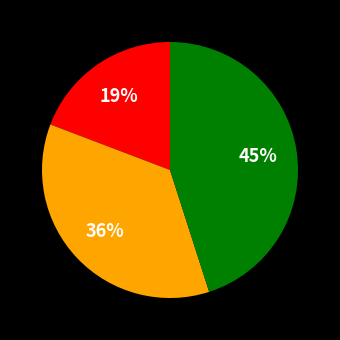

To the nearest percent, what is the difference between the largest and smallest slice percentages?

26%